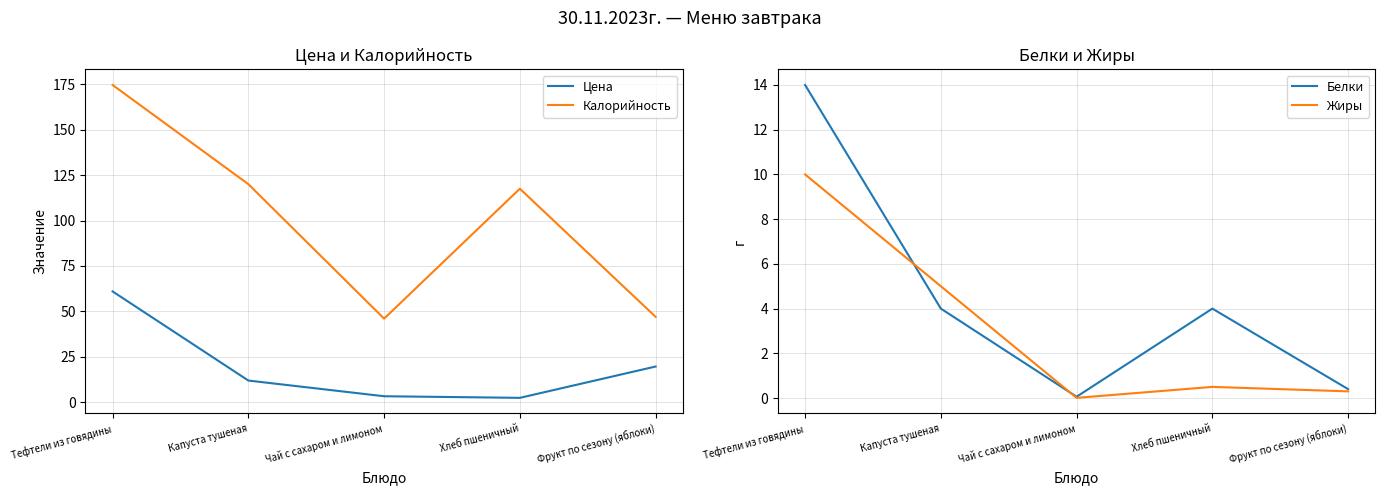

How many data points in Калорийность are above 117?

3